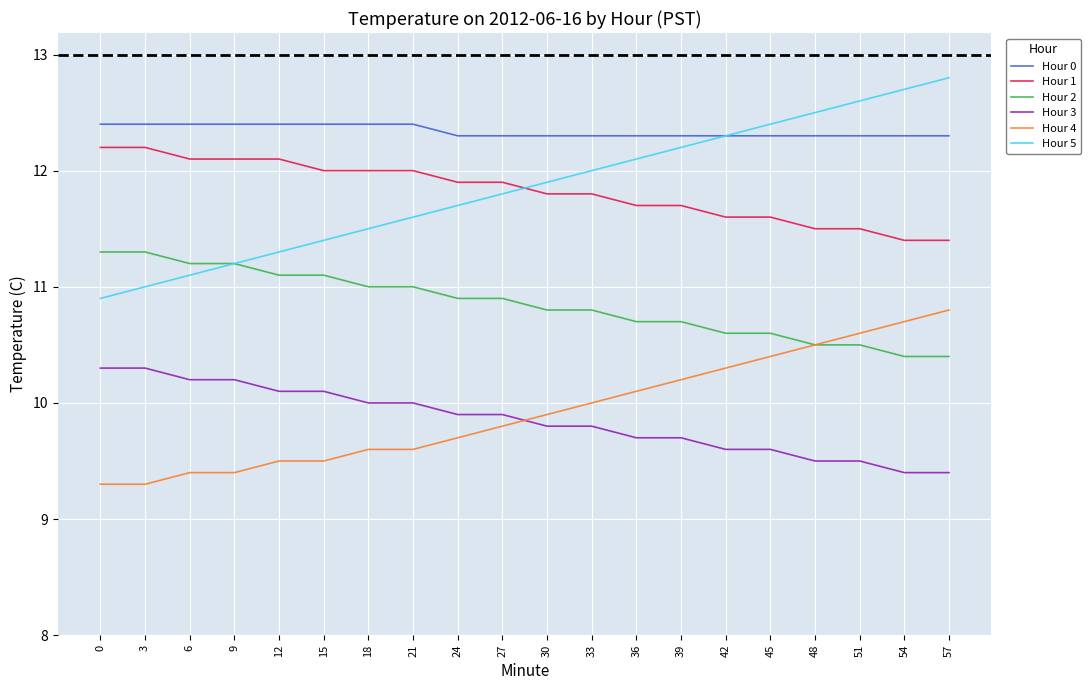

Reading left to right, list all the values displayed in this chart.

Hour 0: 12.4	12.4	12.4	12.4	12.4	12.4	12.4	12.4	12.3	12.3	12.3	12.3	12.3	12.3	12.3	12.3	12.3	12.3	12.3	12.3
Hour 1: 12.2	12.2	12.1	12.1	12.1	12.0	12.0	12.0	11.9	11.9	11.8	11.8	11.7	11.7	11.6	11.6	11.5	11.5	11.4	11.4
Hour 2: 11.3	11.3	11.2	11.2	11.1	11.1	11.0	11.0	10.9	10.9	10.8	10.8	10.7	10.7	10.6	10.6	10.5	10.5	10.4	10.4
Hour 3: 10.3	10.3	10.2	10.2	10.1	10.1	10.0	10.0	9.9	9.9	9.8	9.8	9.7	9.7	9.6	9.6	9.5	9.5	9.4	9.4
Hour 4: 9.3	9.3	9.4	9.4	9.5	9.5	9.6	9.6	9.7	9.8	9.9	10.0	10.1	10.2	10.3	10.4	10.5	10.6	10.7	10.8
Hour 5: 10.9	11.0	11.1	11.2	11.3	11.4	11.5	11.6	11.7	11.8	11.9	12.0	12.1	12.2	12.3	12.4	12.5	12.6	12.7	12.8